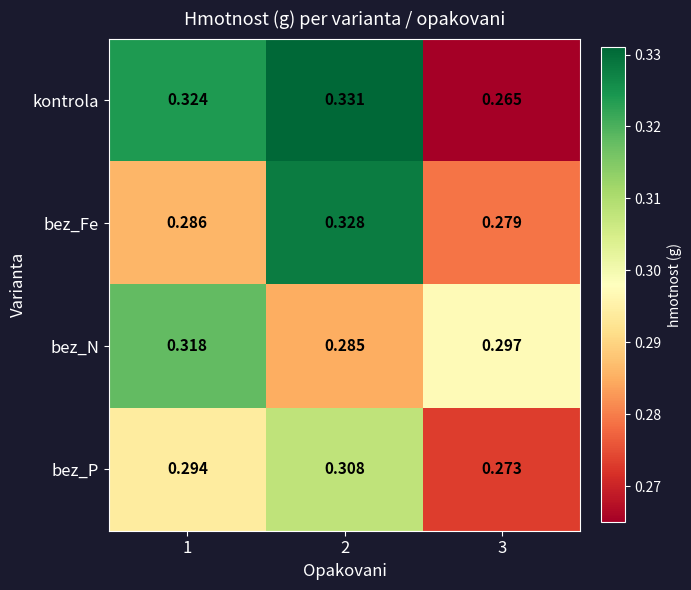

Which series has the largest range (max minus min)?

kontrola